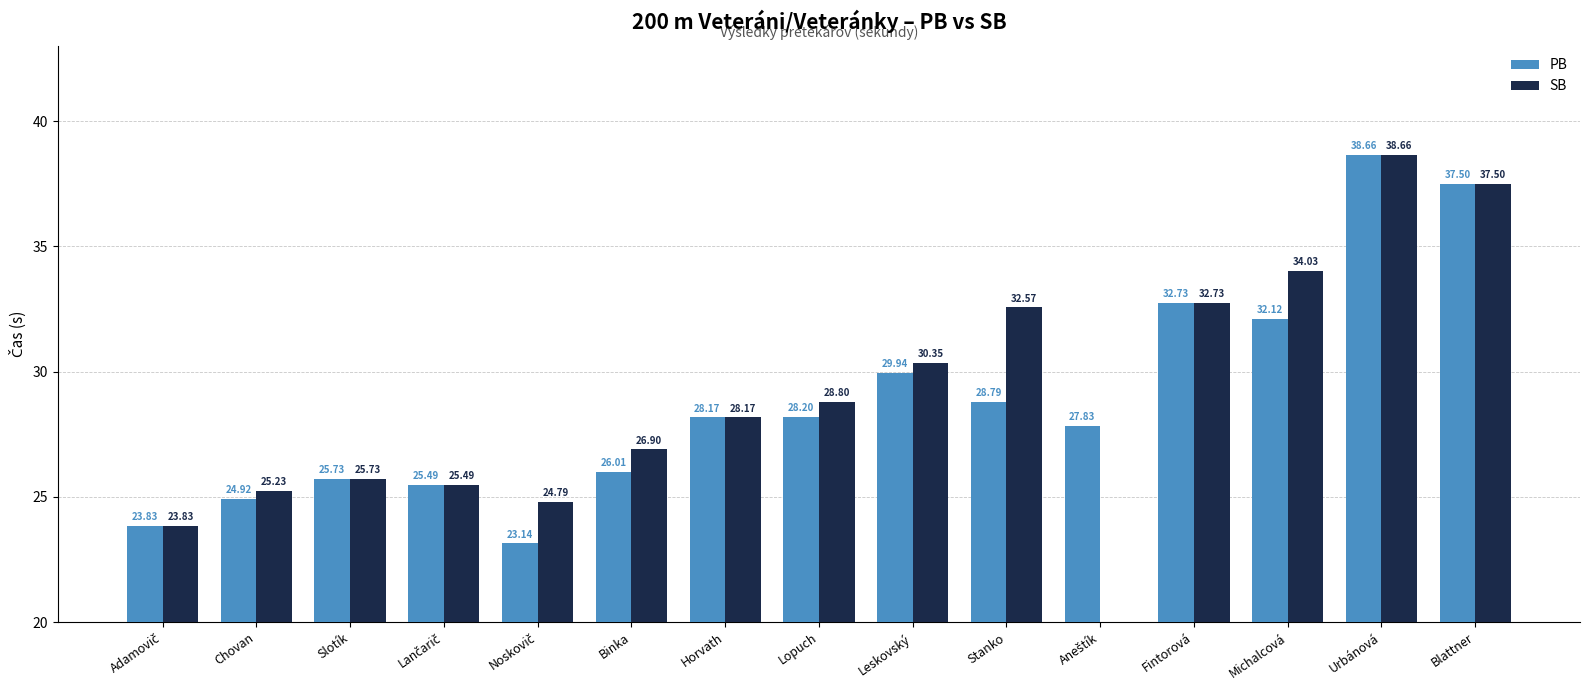

Where is PB nearest to the value 30?

Leskovský